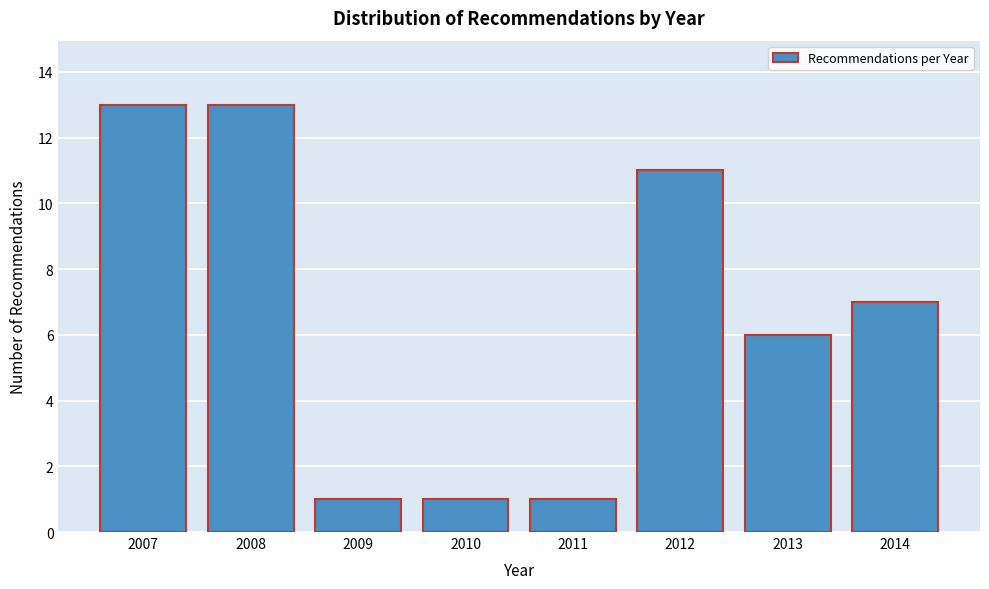

Reading left to right, what are all the values shown in this chart?

2007=13	2008=13	2009=1	2010=1	2011=1	2012=11	2013=6	2014=7